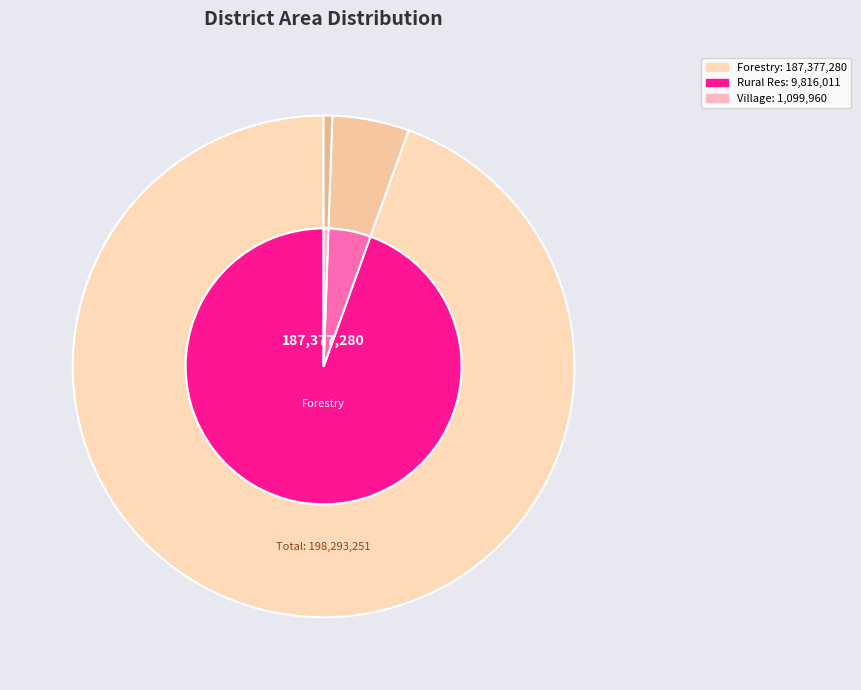

How much of the chart is everything except Rural Residential?

95.0%